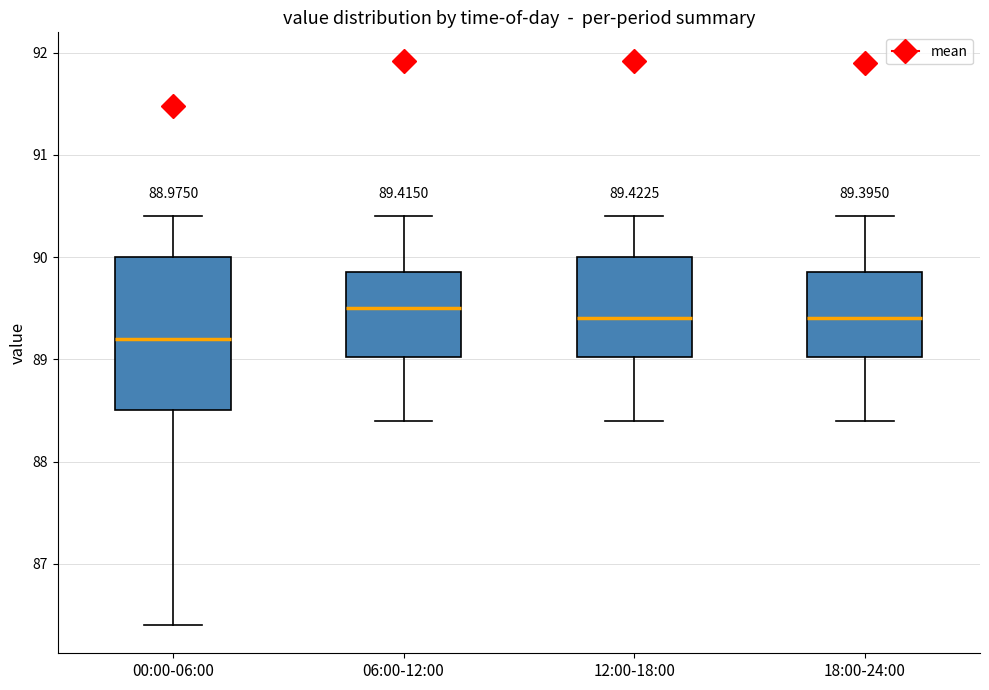

Comparing the boxes themselves (not the whiskers), which one is the tallest?

00:00-06:00